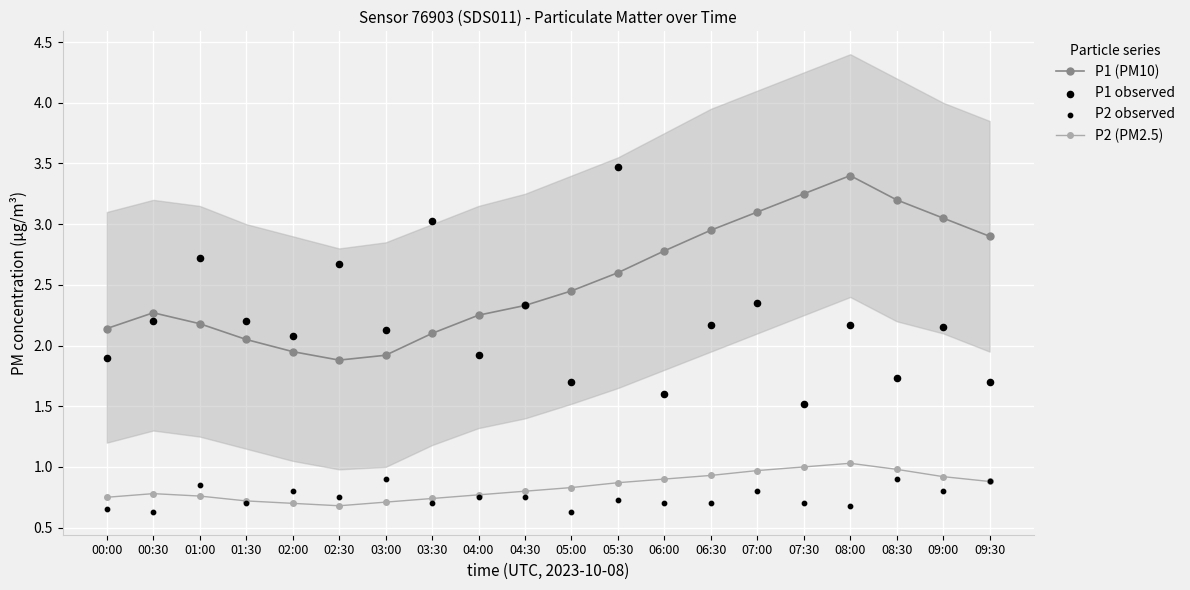

What is the total value across all series at 07:30?

6.5